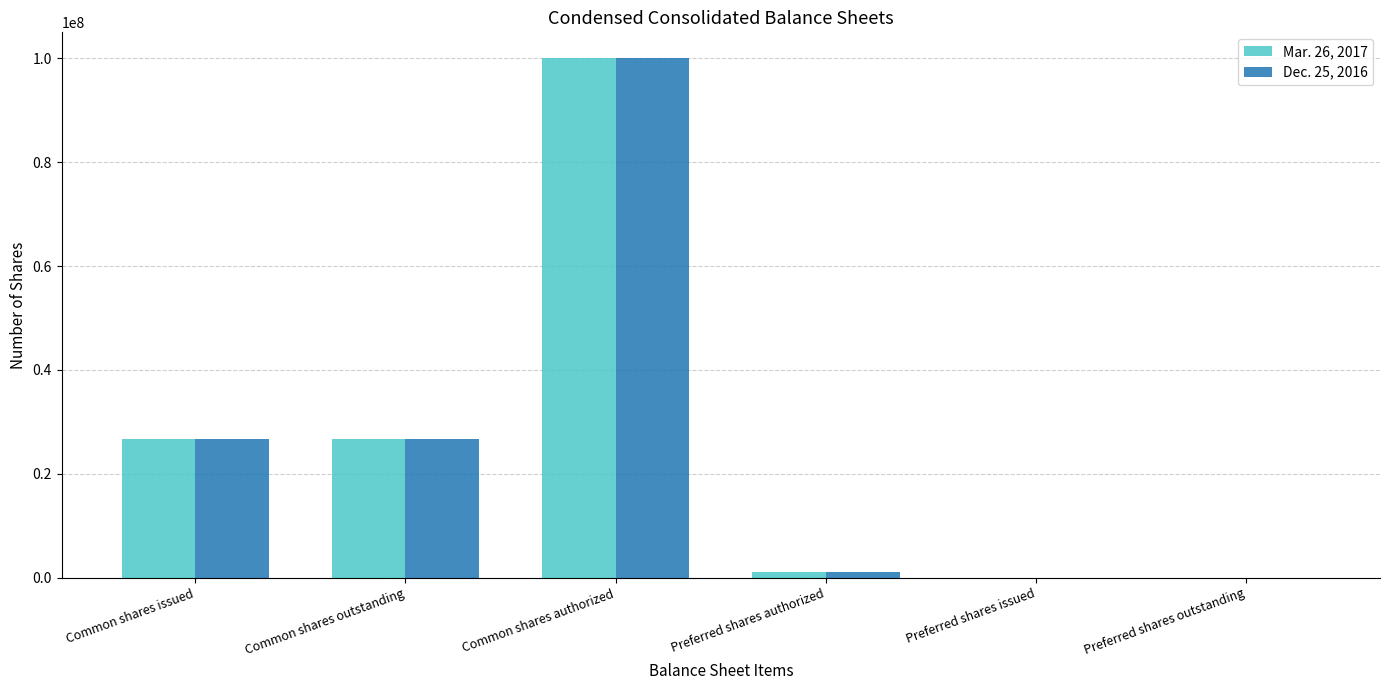

What is the greatest value displayed?

100000000